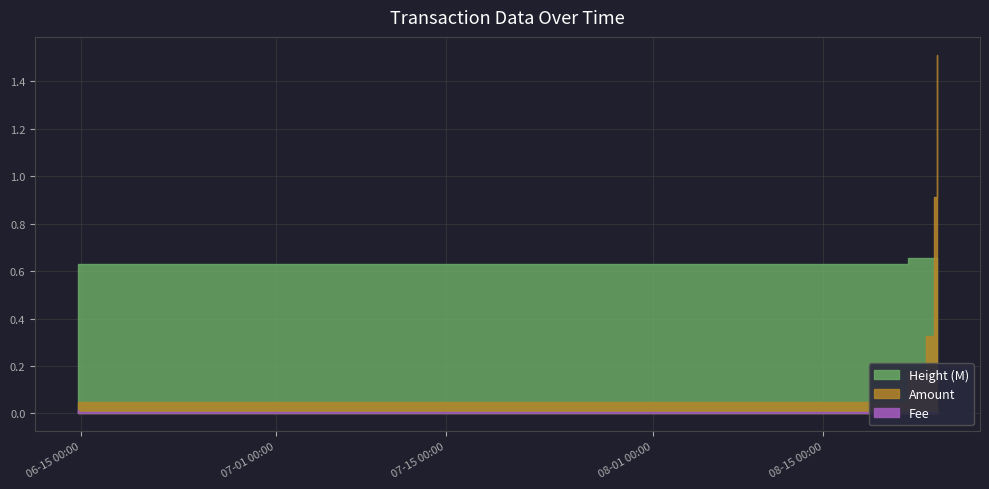

What is the label of the 5th point from the right?

2019-06-14 18:21:20